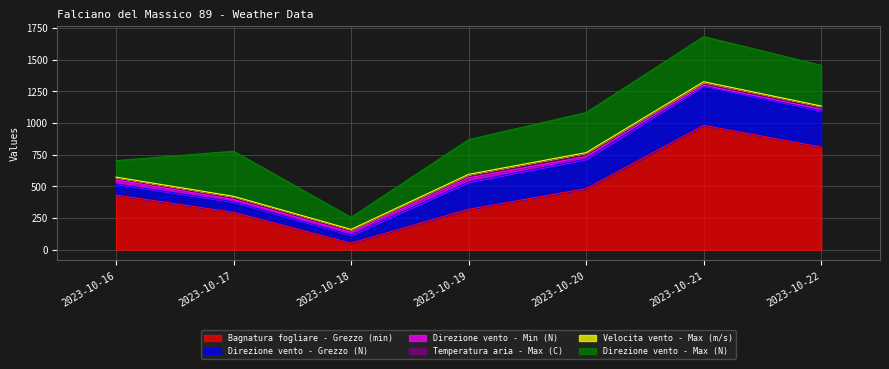

What is the difference between the maximum and second lowest values in the Direzione vento - Max (N) series?

226.0